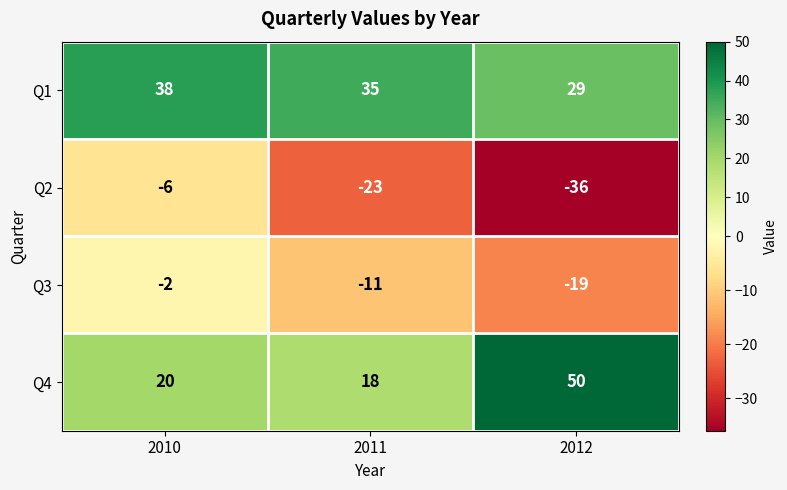

At which category is the sum across all series the highest?

2010